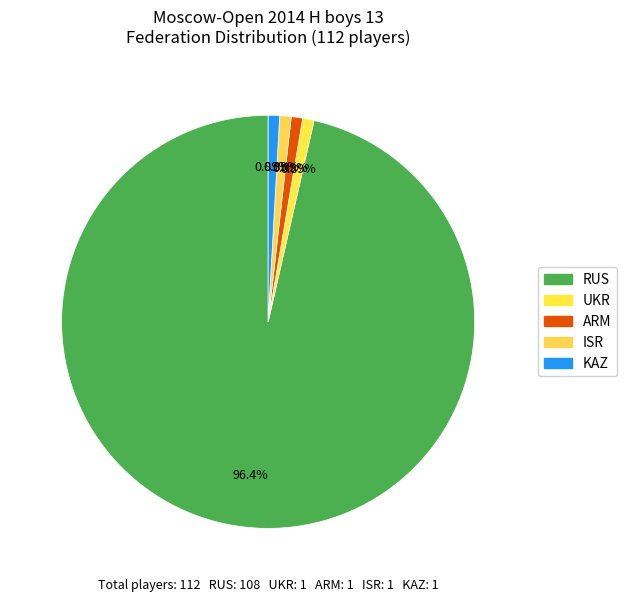

To the nearest percent, what percentage of the pie is RUS?

96%